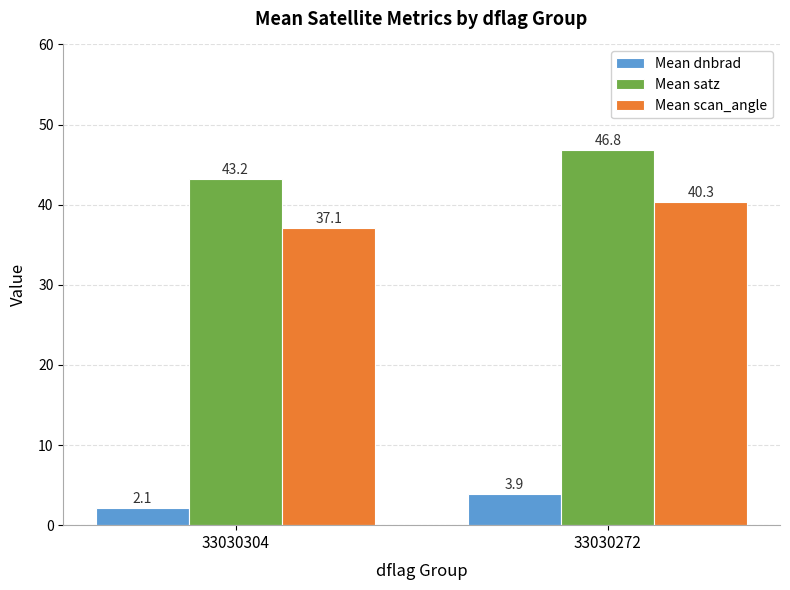

At which label is Mean satz closest to 45?

33030304